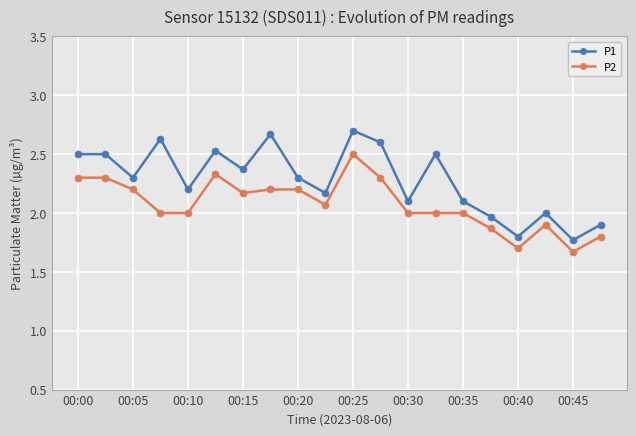

What is the sum of all P1 values?

45.6